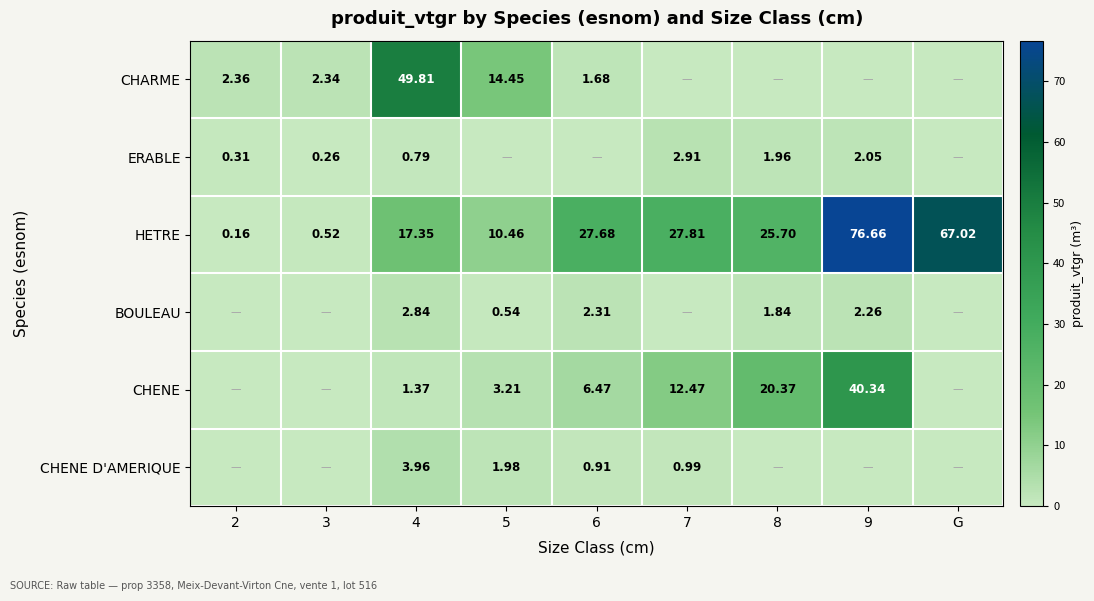

List the labels in order of HETRE value, smallest first.

2, 3, 5, 4, 8, 6, 7, G, 9